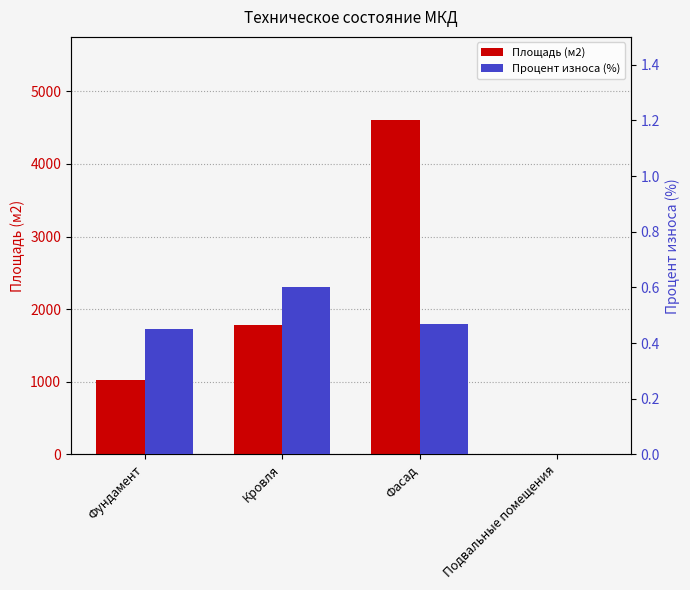

Count the Площадь (м2) values in the range 1032 to 4600.

3